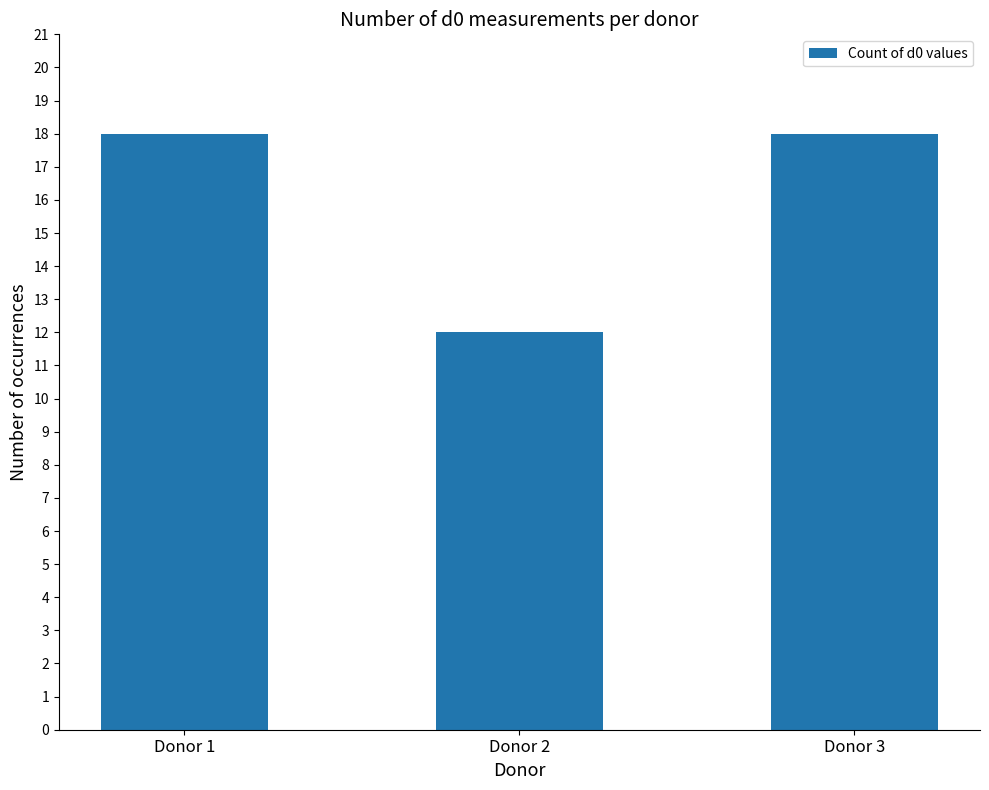

The chart shows a value of 21 at Donor 2. True or false?

False